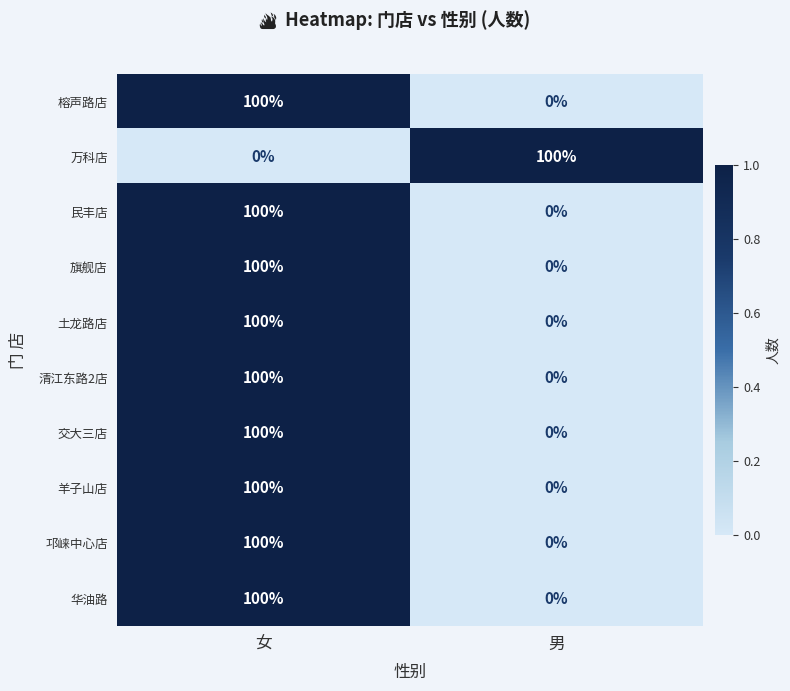

Rank the categories by 民丰店 value from lowest to highest.

男, 女